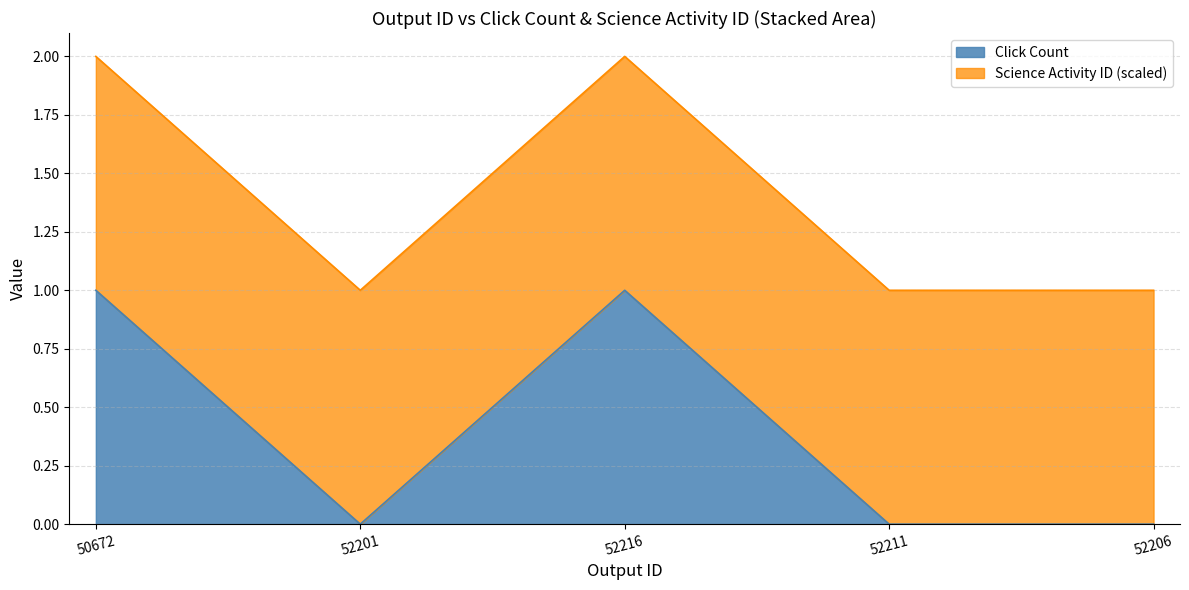

At which category does the data reach its first local peak?

52216